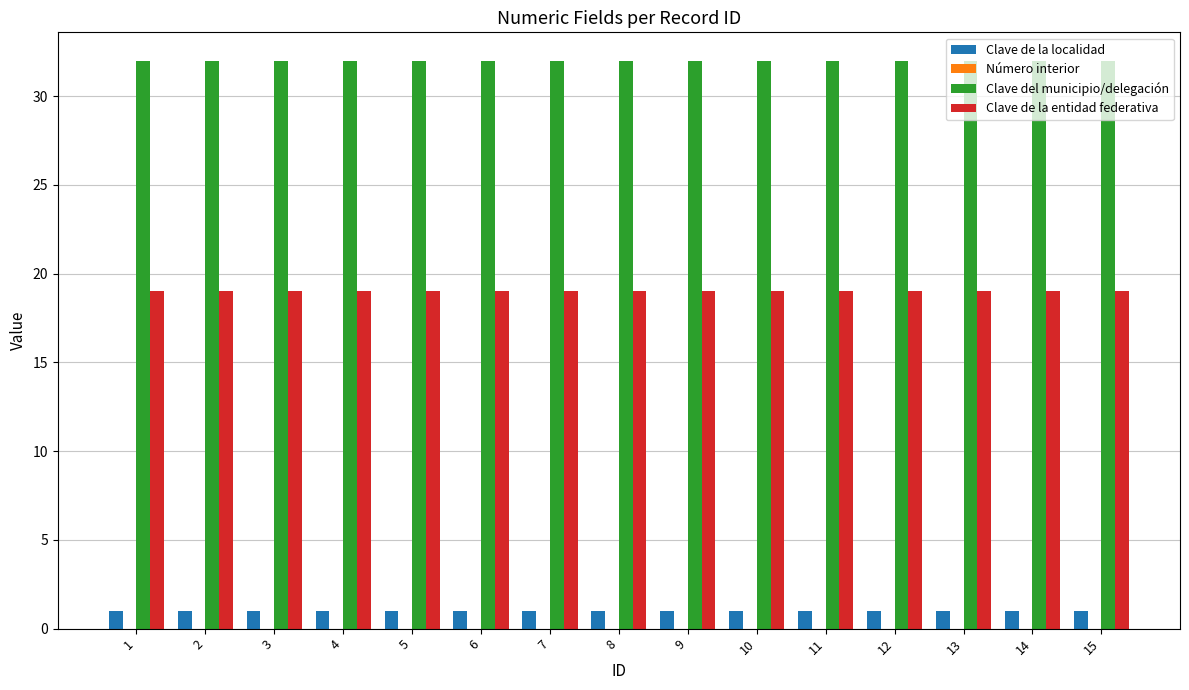

Is the value of Clave del municipio/delegación at 12 greater than the value of Clave de la localidad at 15?

Yes